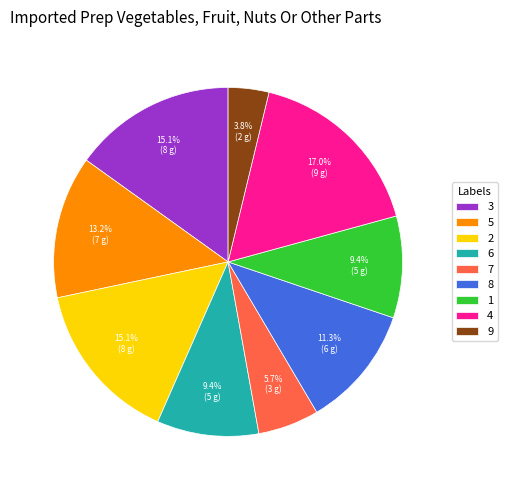

True or false: 8 accounts for 19% of the total.

False